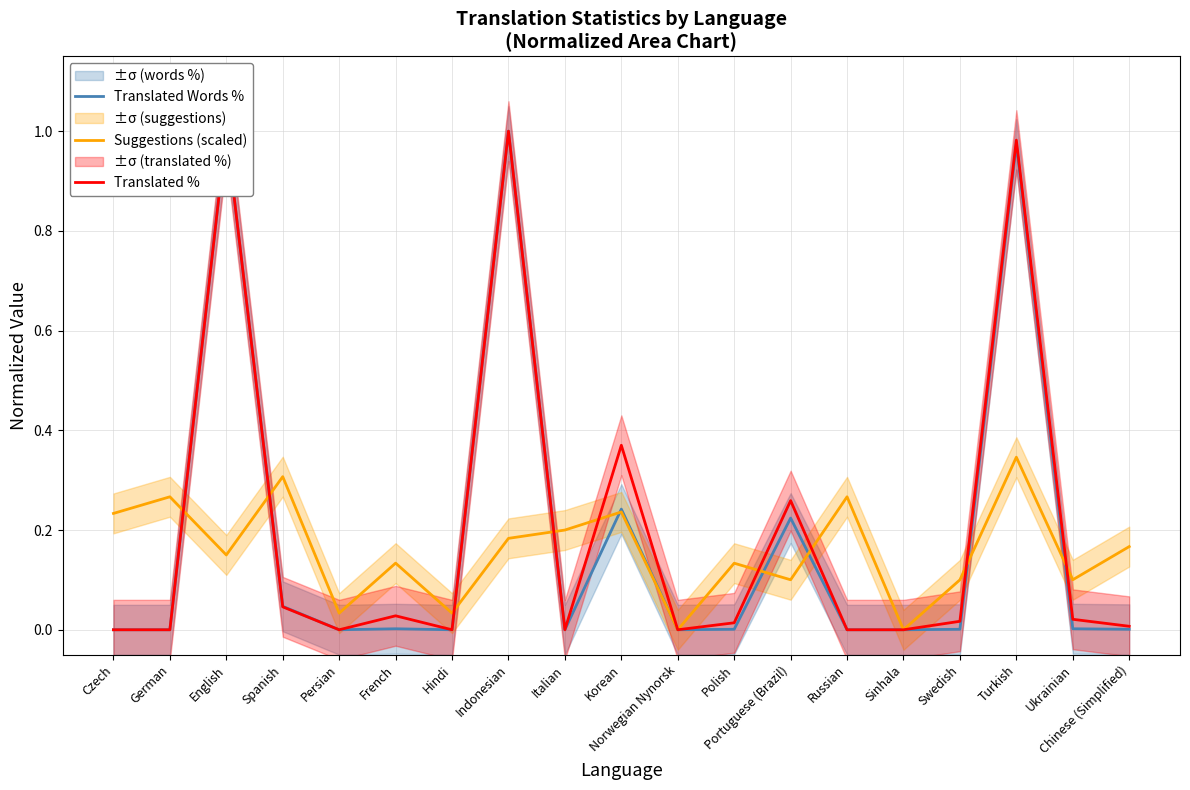

Reading left to right, list all the values displayed in this chart.

Translated Words %: Czech=0.0	German=0.0	English=1.0	Spanish=0.0	Persian=0.0	French=0.0	Hindi=0.0	Indonesian=1.0	Italian=0.0	Korean=0.2	Norwegian Nynorsk=0.0	Polish=0.0	Portuguese (Brazil)=0.2	Russian=0.0	Sinhala=0.0	Swedish=0.0	Turkish=1.0	Ukrainian=0.0	Chinese (Simplified)=0.0
Suggestions (scaled): Czech=0.2	German=0.3	English=0.1	Spanish=0.3	Persian=0.0	French=0.1	Hindi=0.0	Indonesian=0.2	Italian=0.2	Korean=0.2	Norwegian Nynorsk=0.0	Polish=0.1	Portuguese (Brazil)=0.1	Russian=0.3	Sinhala=0.0	Swedish=0.1	Turkish=0.3	Ukrainian=0.1	Chinese (Simplified)=0.2
Translated %: Czech=0.0	German=0.0	English=1.0	Spanish=0.0	Persian=0.0	French=0.0	Hindi=0.0	Indonesian=1.0	Italian=0.0	Korean=0.4	Norwegian Nynorsk=0.0	Polish=0.0	Portuguese (Brazil)=0.3	Russian=0.0	Sinhala=0.0	Swedish=0.0	Turkish=1.0	Ukrainian=0.0	Chinese (Simplified)=0.0